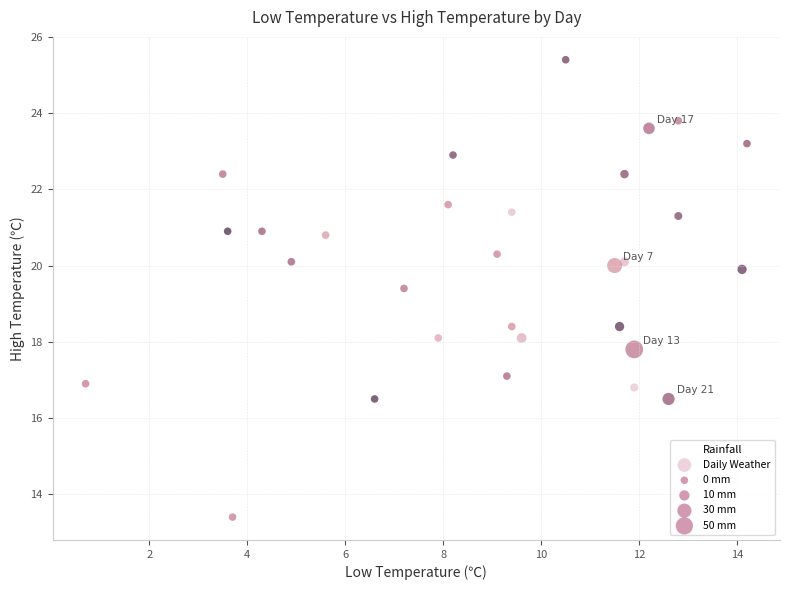

What Y value in the scatter plot is closest to 19?

19.4